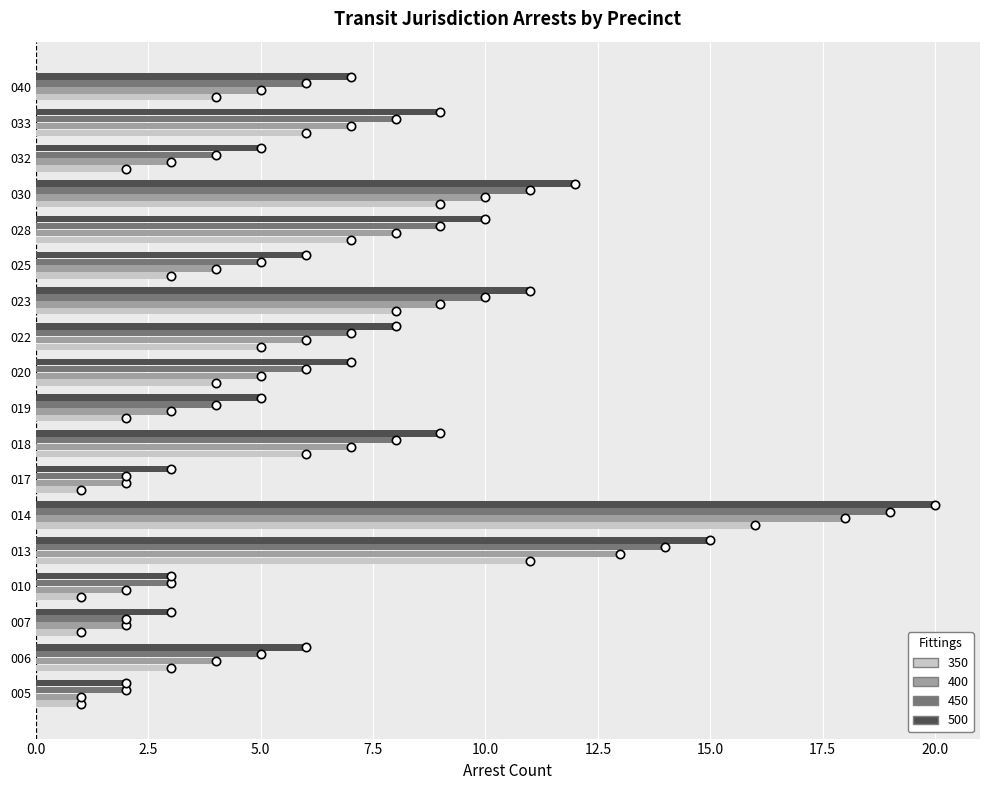

What is the sum of the 350 values at 017 and 028?

8